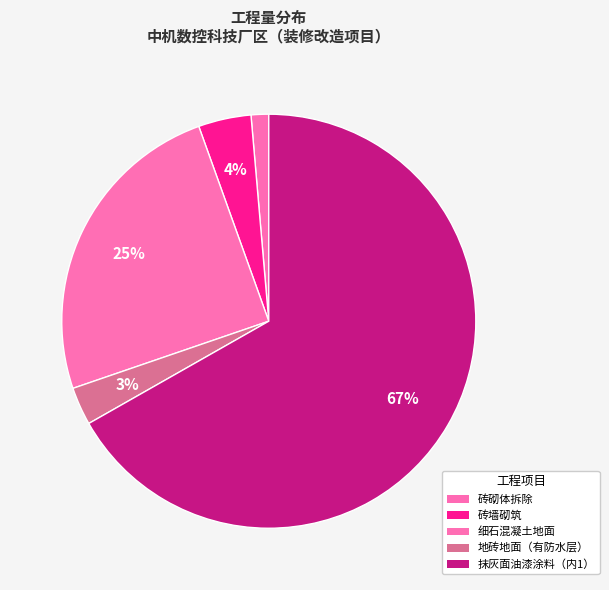

Count the number of slices in the pie.

5